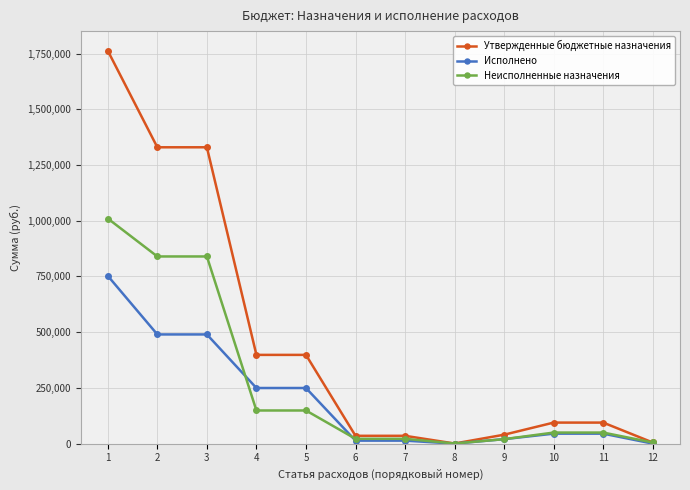

What is the value of the Утвержденные бюджетные назначения point at the 10th from the left?

94300.0